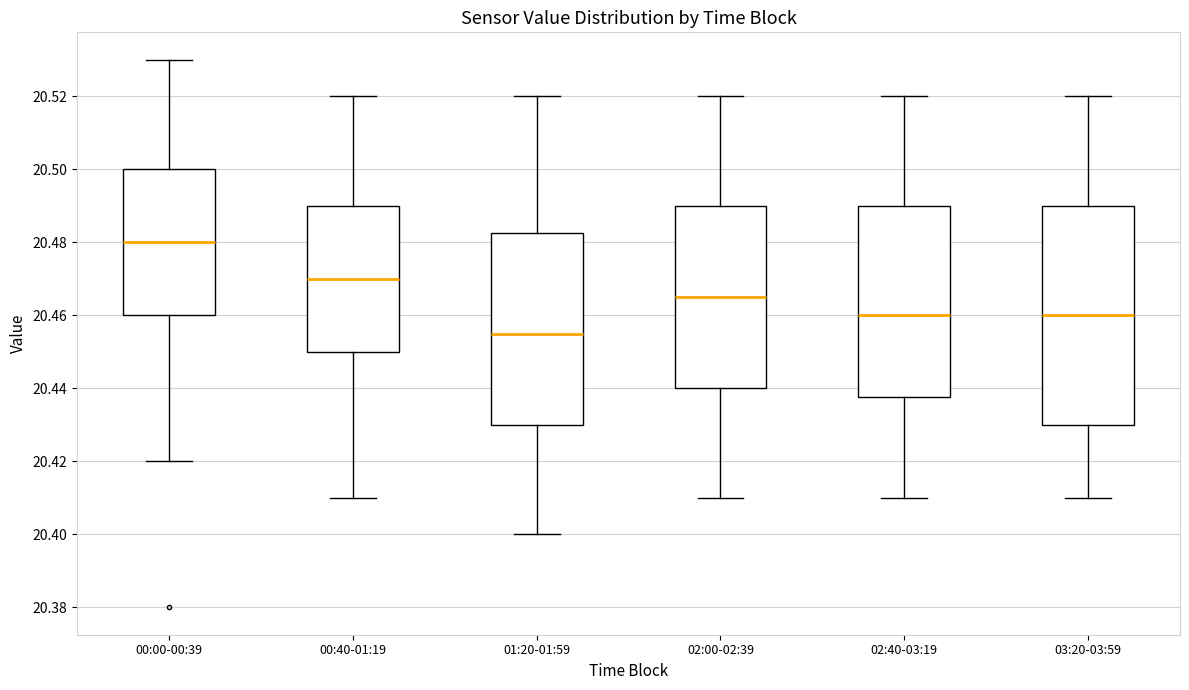

Reading left to right, transcribe this box plot: for each box, give where its median line is, the range the box spans, and where its two whiskers end, as read against the y-axis. The values are not printed on the chart, so give them approximately, as read against the axis.

00:00-00:39: median 20.480, box 20.460 to 20.500, whiskers 20.420 to 20.530
00:40-01:19: median 20.470, box 20.450 to 20.490, whiskers 20.410 to 20.520
01:20-01:59: median 20.456, box 20.430 to 20.482, whiskers 20.400 to 20.520
02:00-02:39: median 20.466, box 20.440 to 20.490, whiskers 20.410 to 20.520
02:40-03:19: median 20.460, box 20.438 to 20.490, whiskers 20.410 to 20.520
03:20-03:59: median 20.460, box 20.430 to 20.490, whiskers 20.410 to 20.520